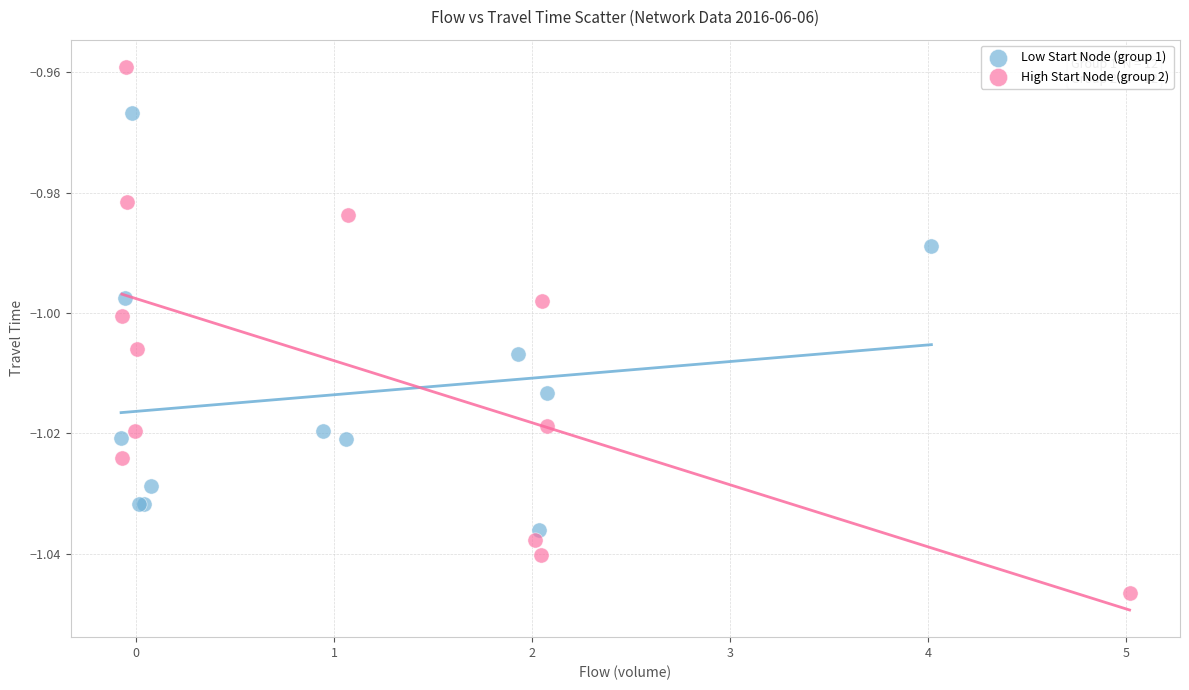

Which series contains the highest Y value?

High Start Node (group 2)